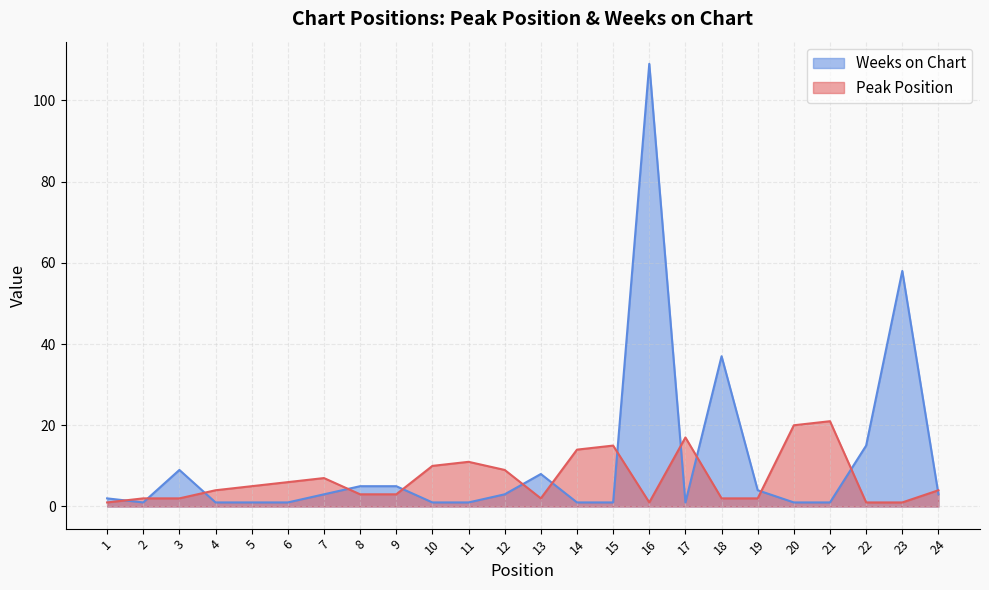

What are all the series names shown in the legend?

Weeks on Chart, Peak Position